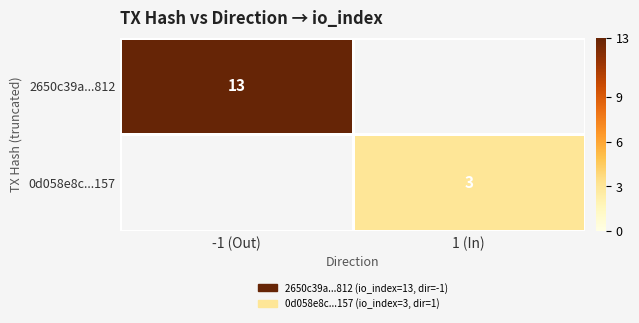

Which category has the highest value across all series?

-1 (Out)